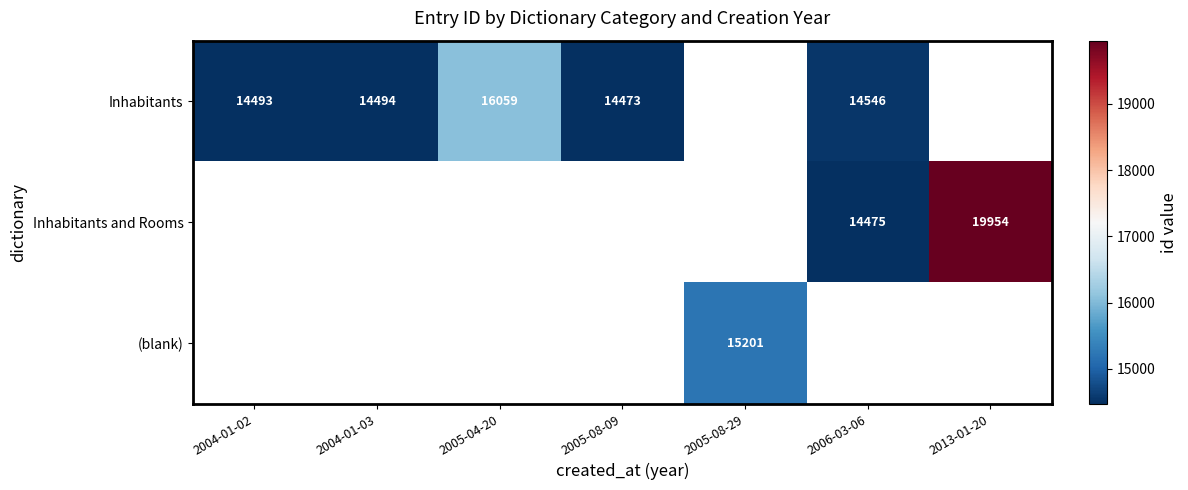

The value of Inhabitants at 2004-01-02 is 14493. True or false?

True